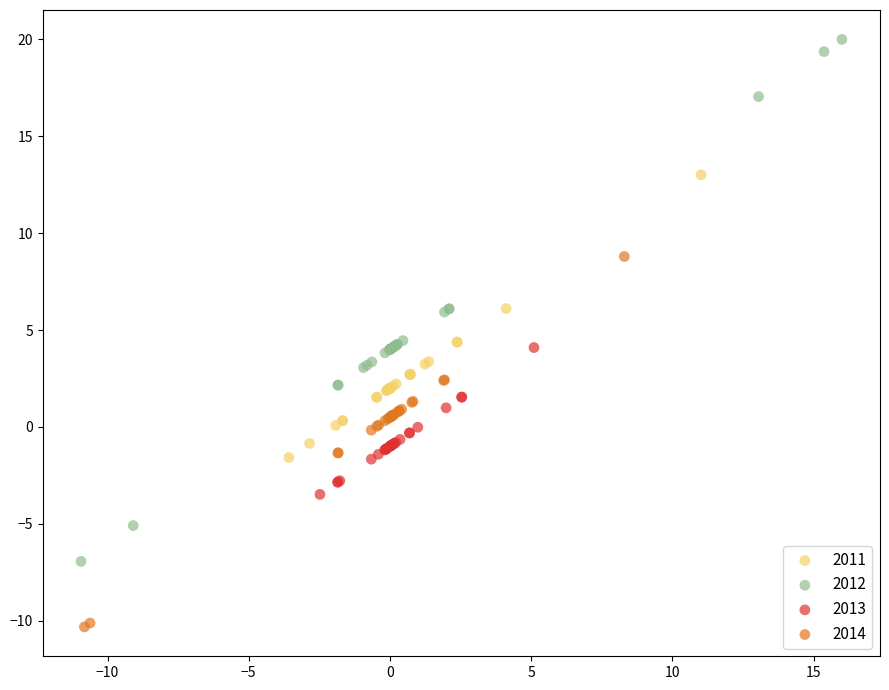

Which series contains the highest Y value?

2012